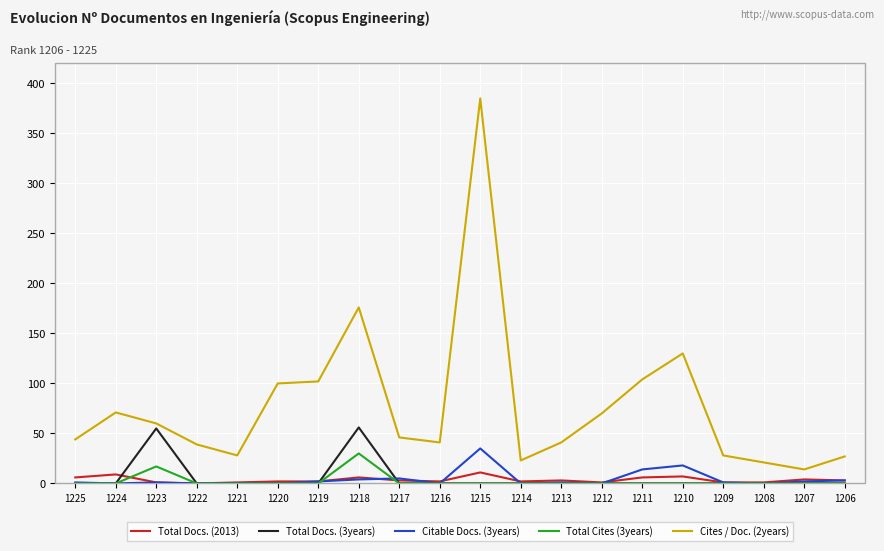

How many distinct data groups are displayed?

5